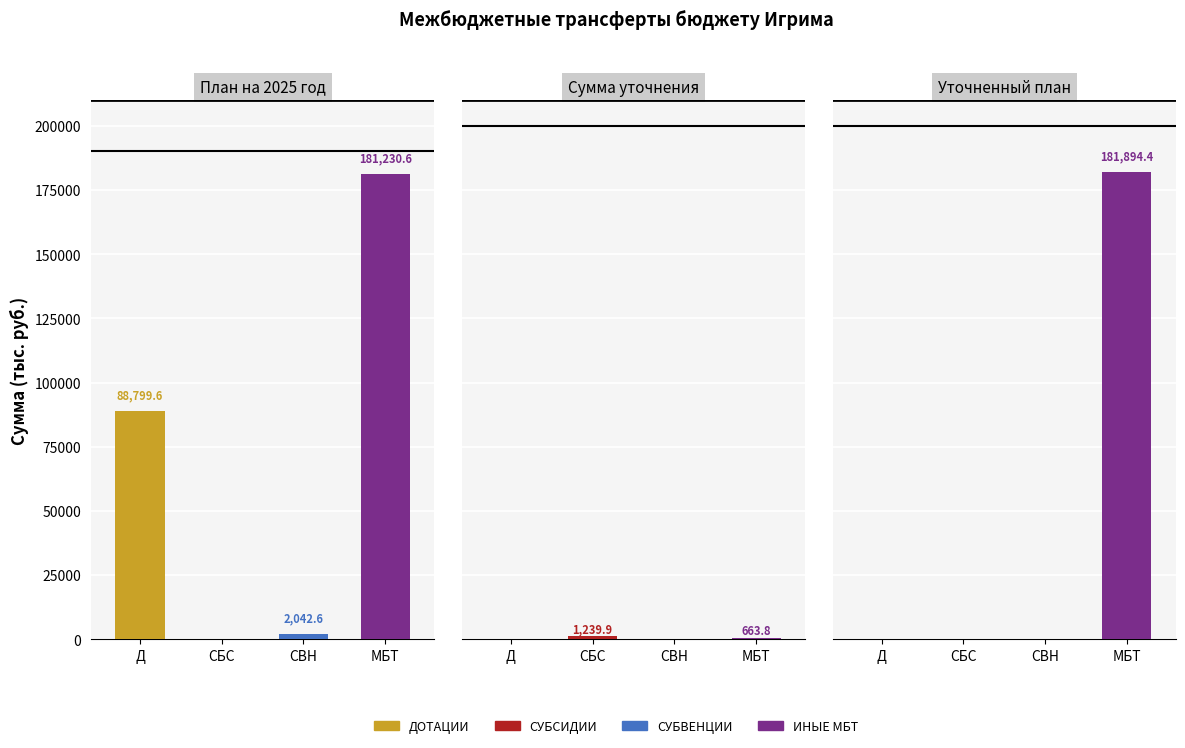

Reading left to right, transcribe all the data shown in this chart.

ДОТАЦИИ: 88799.6	0.0	0.0
СУБСИДИИ: 0.0	1239.9	0.0
СУБВЕНЦИИ: 2042.6	0.0	0.0
ИНЫЕ МБТ: 181230.6	663.8	181894.4